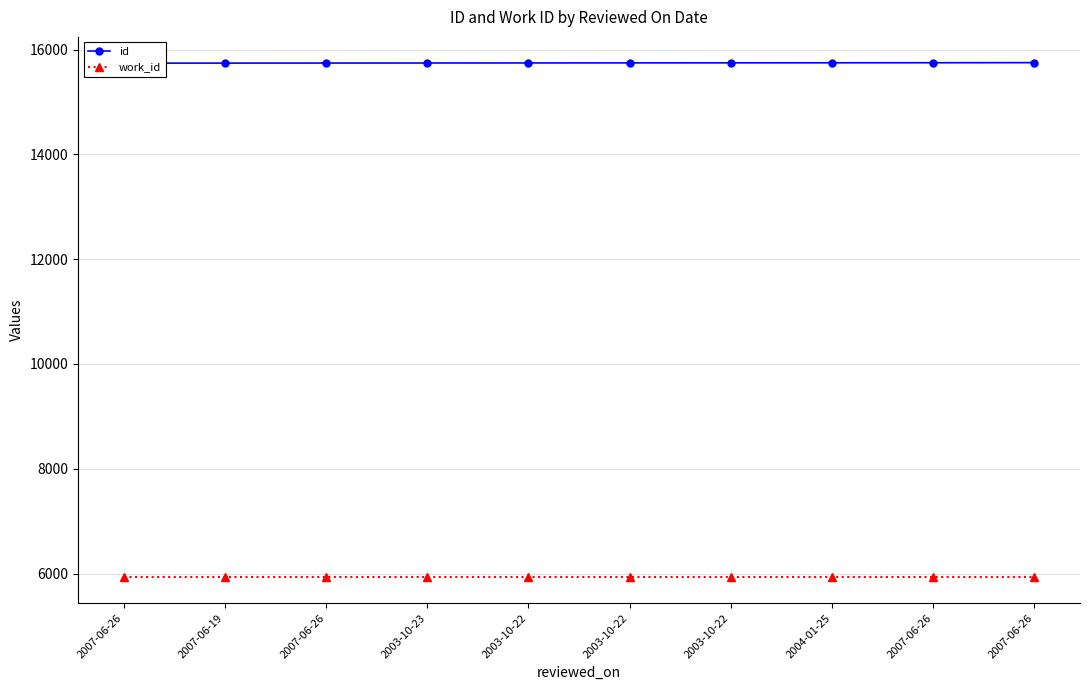

True or false: work_id has a value of 8568 at 2007-06-26.

False